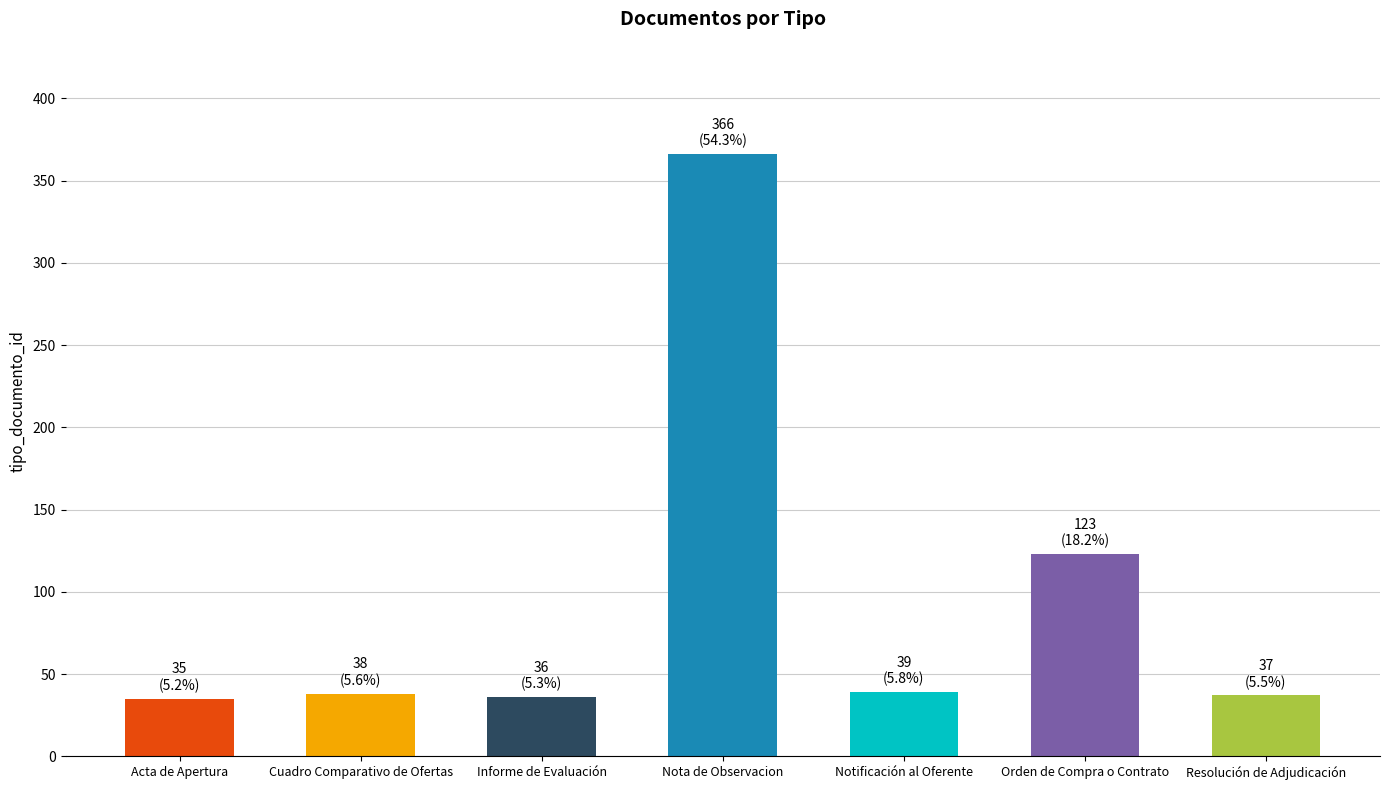

What is the sum of all values?

674